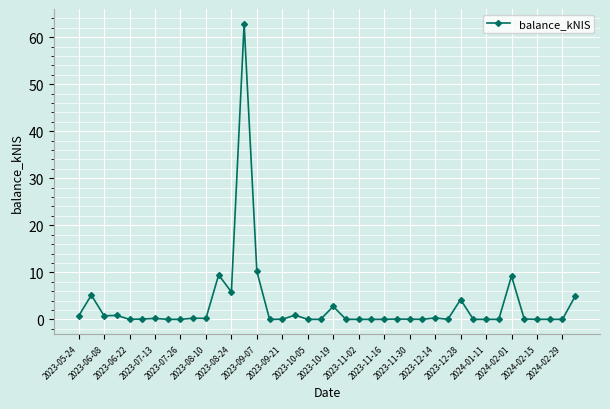

What is the difference between the maximum and minimum values?

62.9